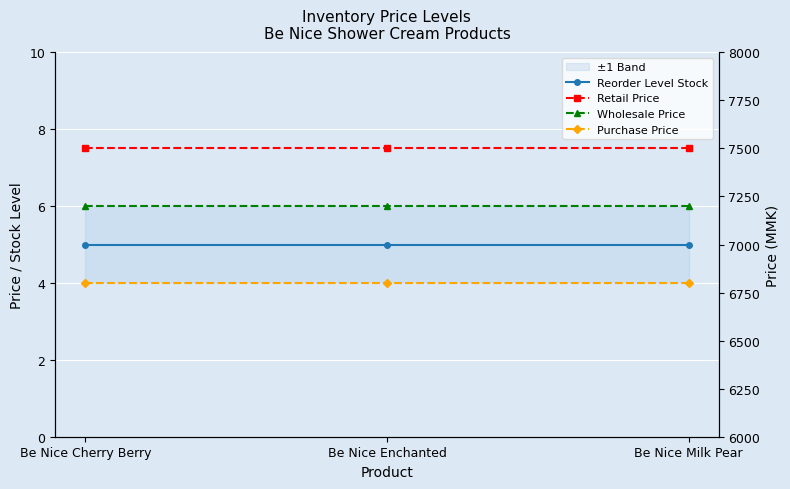

Reading left to right, what are all the values shown in this chart?

Reorder Level Stock: Be Nice Cherry Berry=5	Be Nice Enchanted=5	Be Nice Milk Pear=5
Retail Price: Be Nice Cherry Berry=7500	Be Nice Enchanted=7500	Be Nice Milk Pear=7500
Wholesale Price: Be Nice Cherry Berry=7200	Be Nice Enchanted=7200	Be Nice Milk Pear=7200
Purchase Price: Be Nice Cherry Berry=6800	Be Nice Enchanted=6800	Be Nice Milk Pear=6800